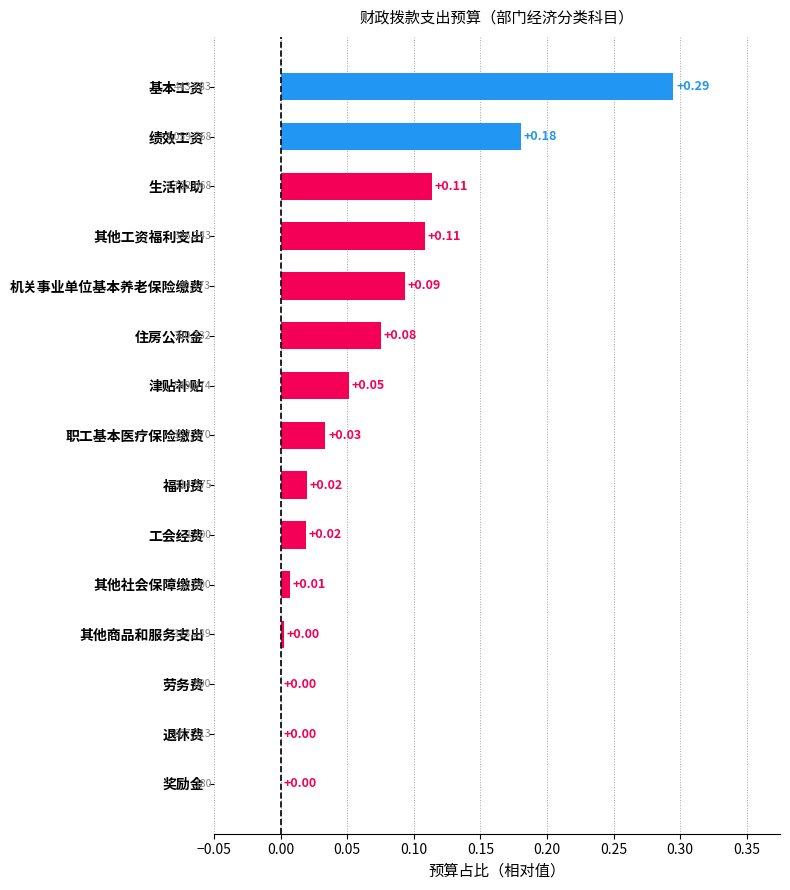

Which category has the highest value across all series?

基本工资